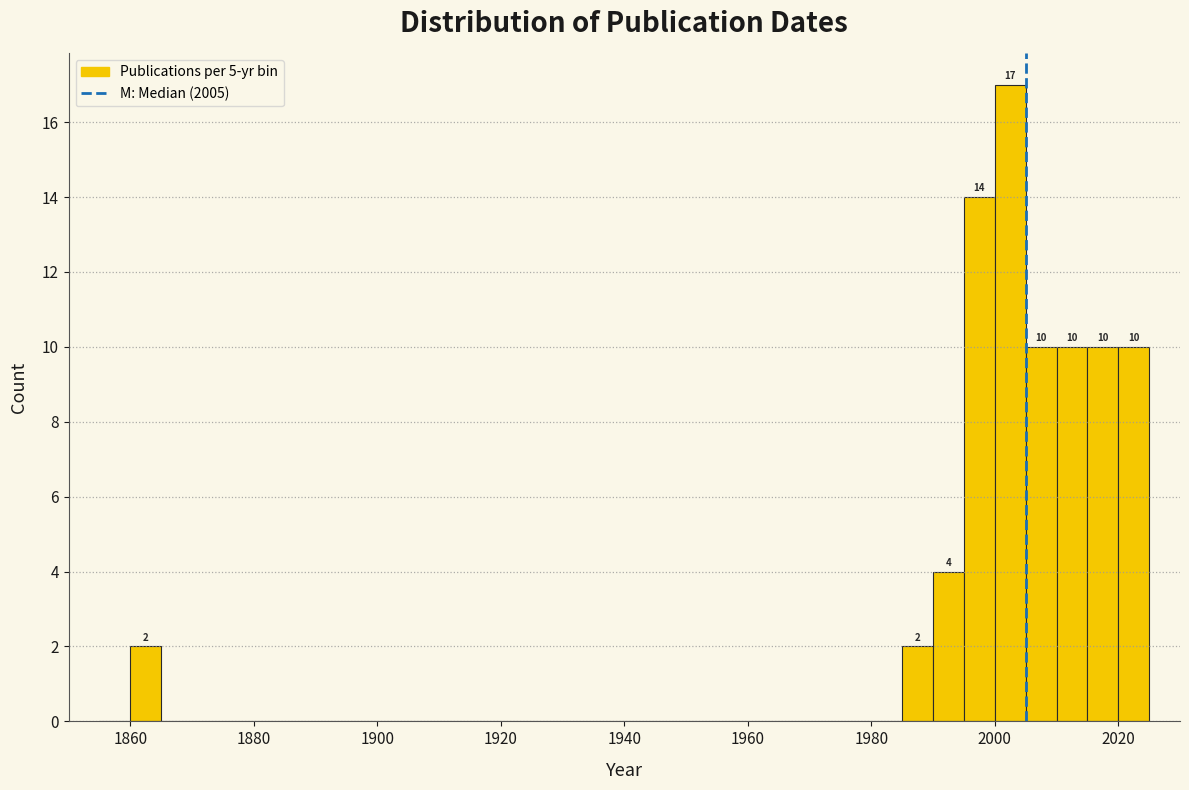

Around what value on the x-axis is the tallest bar? Give the approximate position of its centre, as read against the axis.

2002